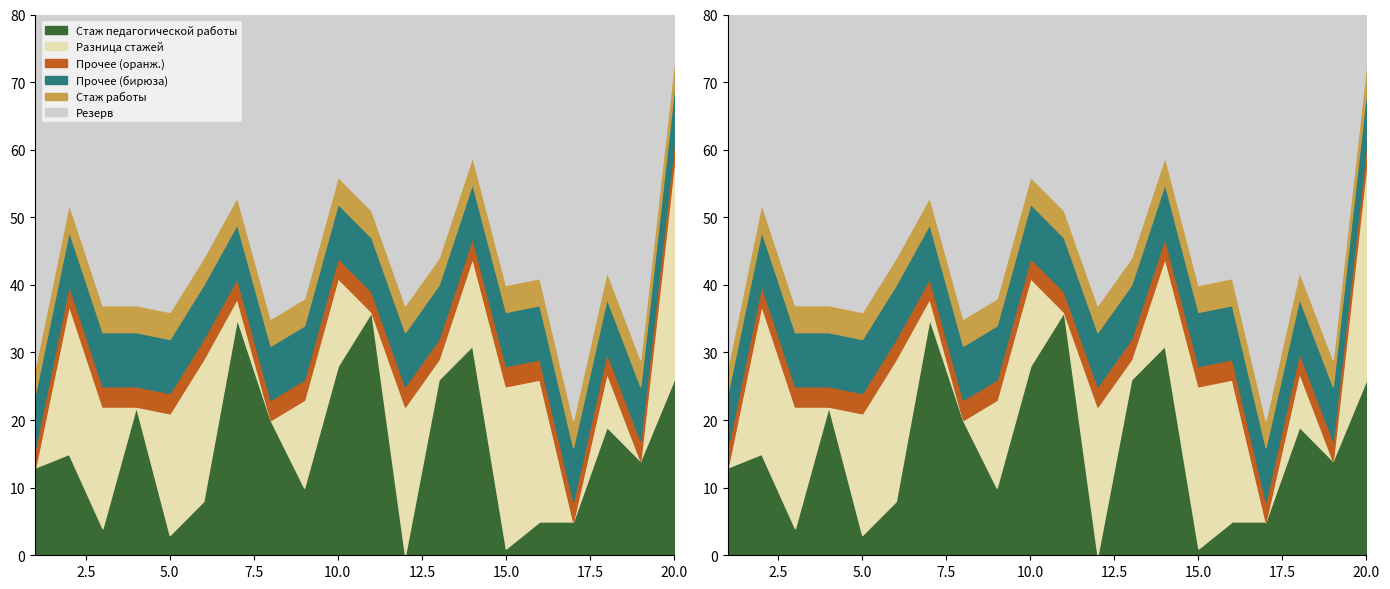

Which category has the highest value in the Разница (общий - пед.) series?

20